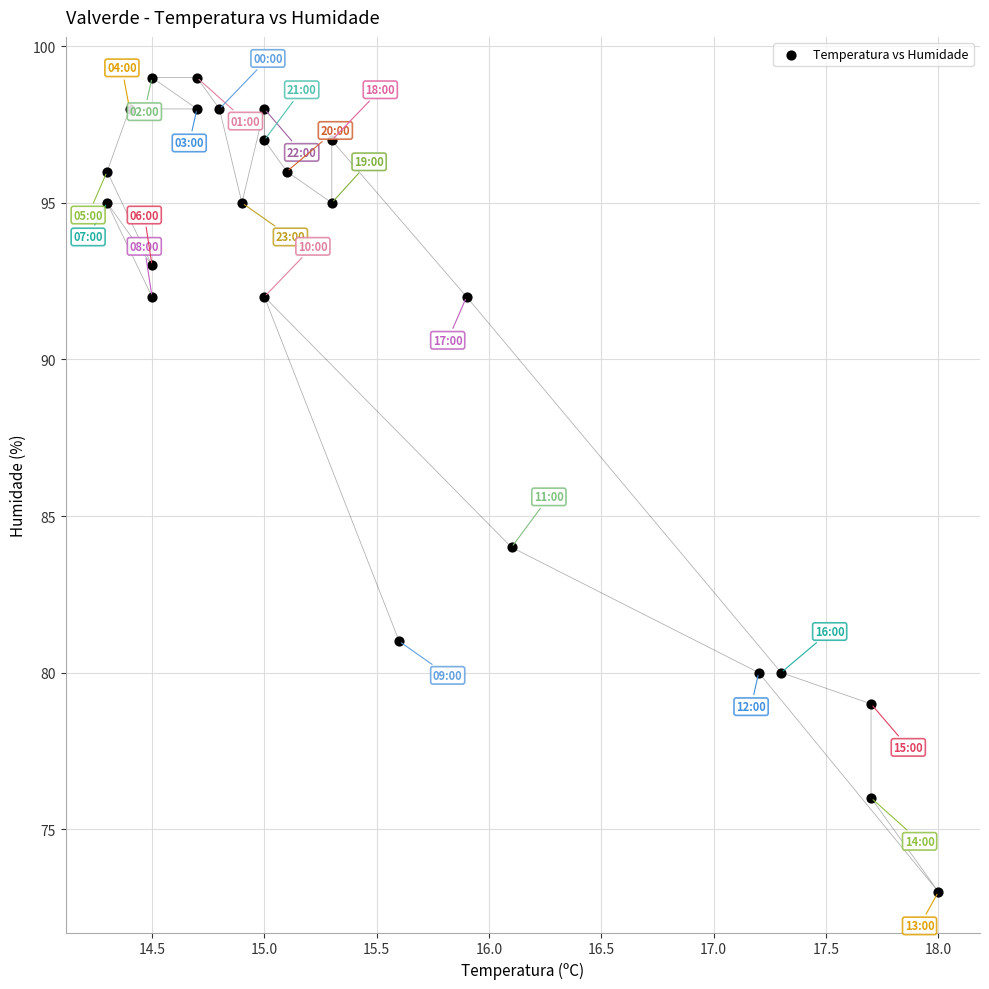

What is the range of Y values (max minus min)?

26